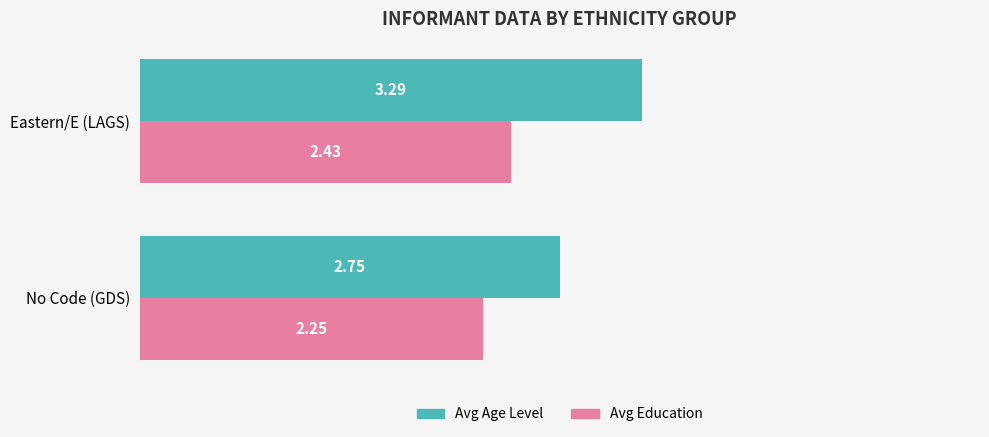

List the labels in order of Avg Age Level value, smallest first.

No Code (GDS), Eastern/E (LAGS)